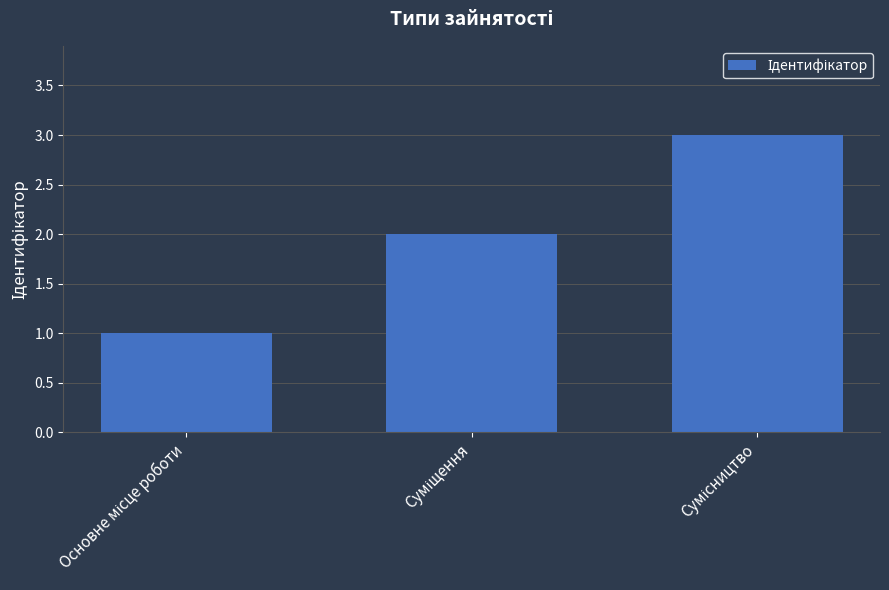

Does the chart contain stacked bars?

No